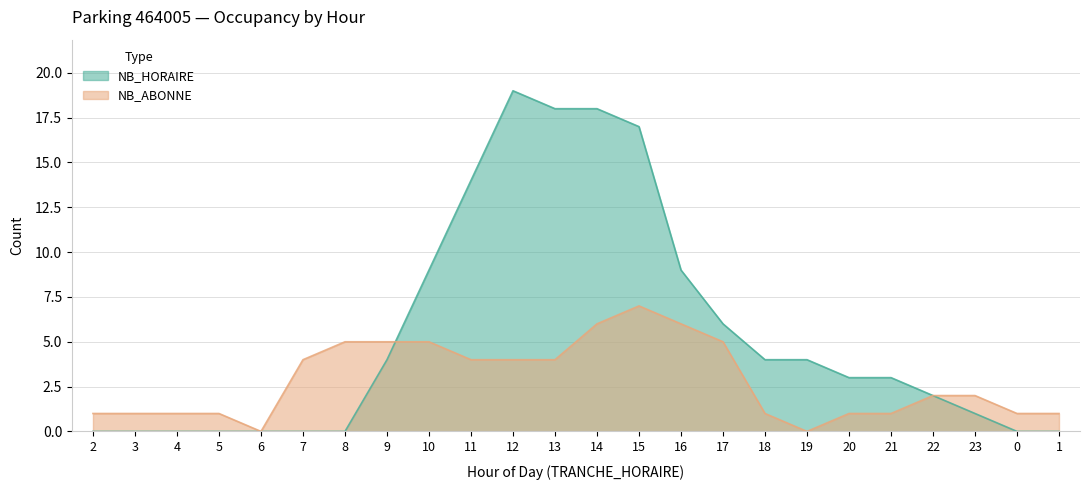

At which label does NB_HORAIRE first exceed 3?

9